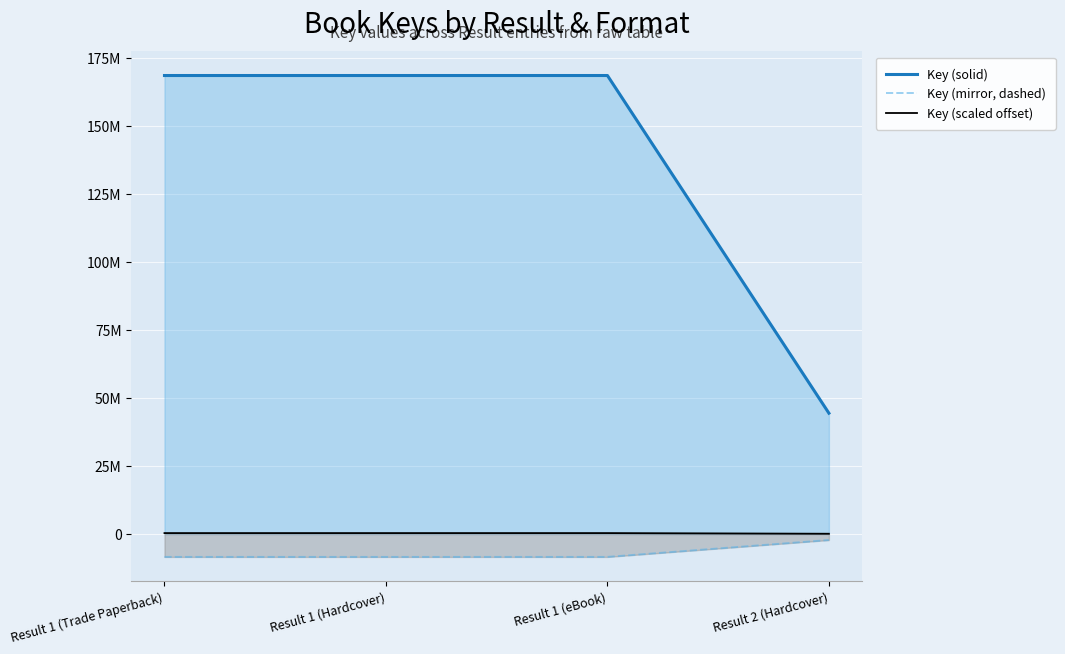

What is the highest value of the Key (solid) series?

168527736.0